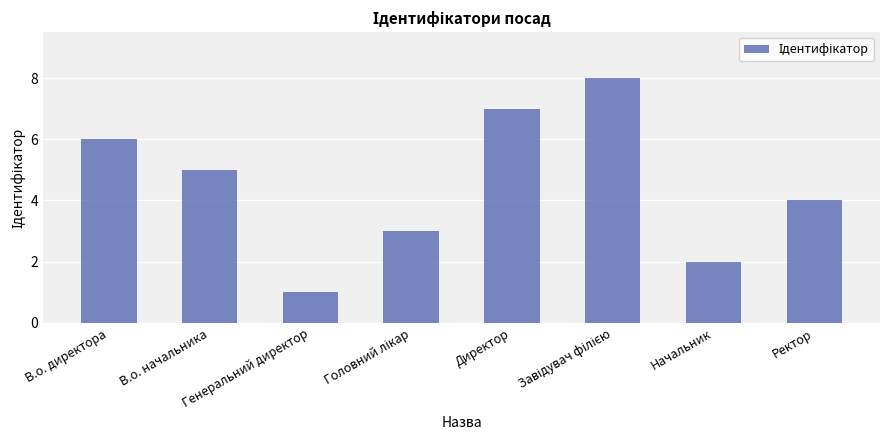

Read the value at В.о. директора.

6